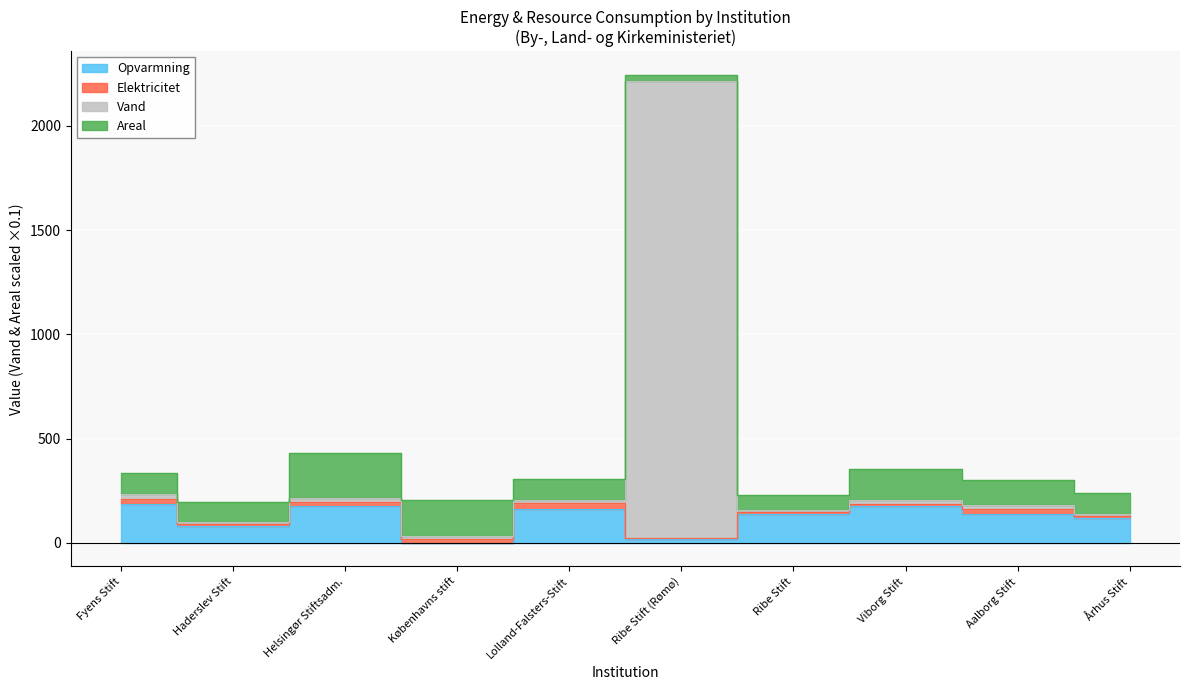

Which has a higher value, Lolland-Falsters-Stift or Fyens Stift?

Fyens Stift